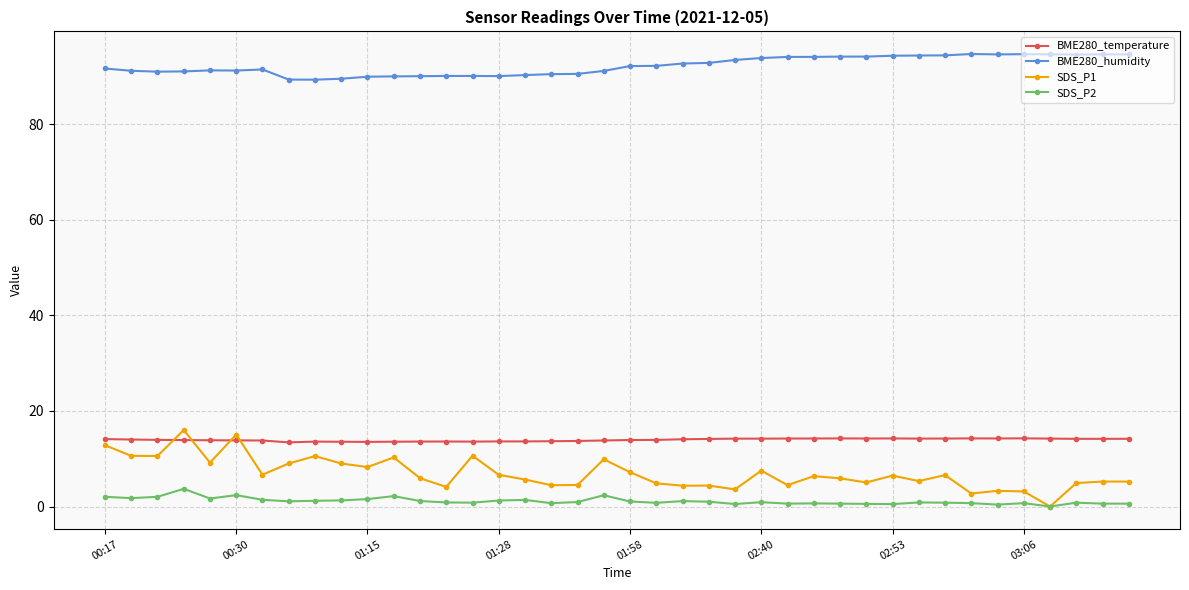

True or false: BME280_humidity and SDS_P2 intersect in this chart.

False